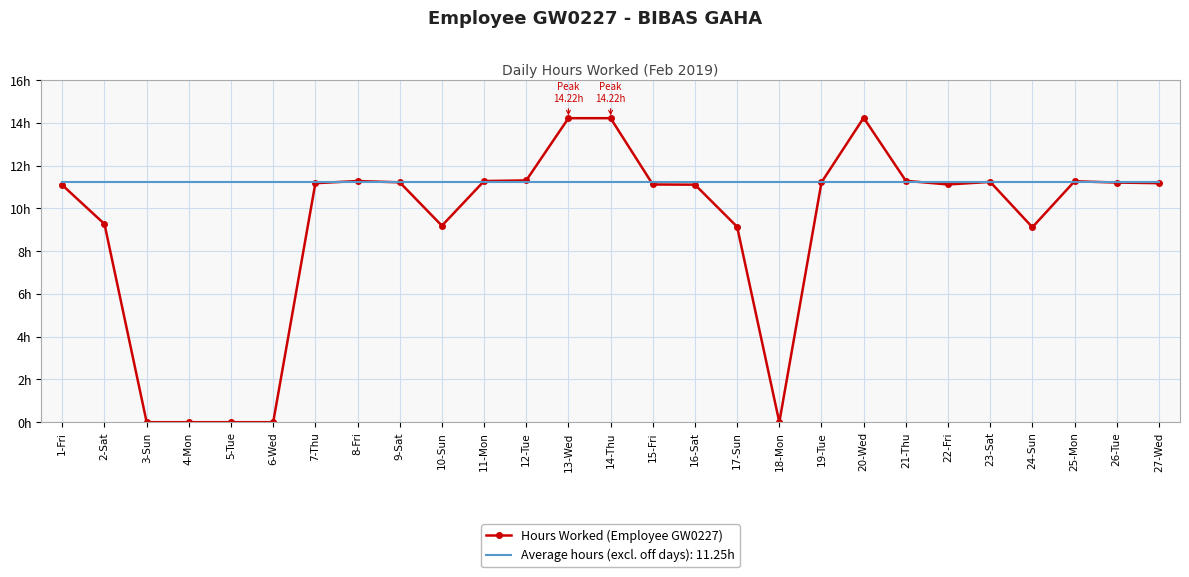

Which label corresponds to the largest value in the chart?

20-Wed